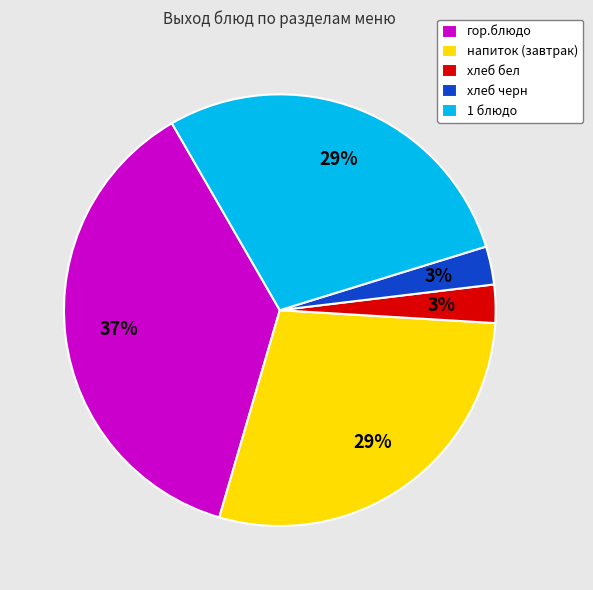

True or false: хлеб бел accounts for 11% of the total.

False